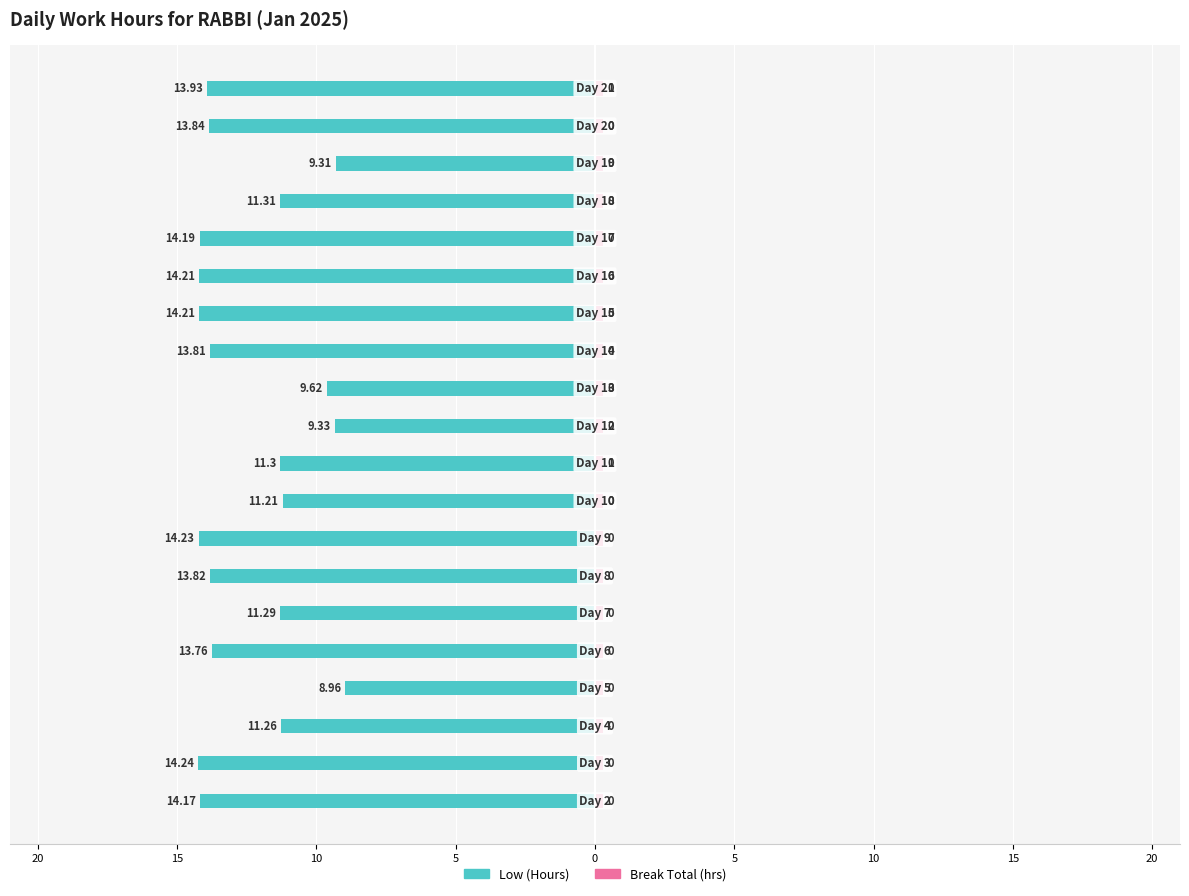

Reading right to left, extract all data points from this chart.

Low (Hours): -13.9	-13.8	-9.3	-11.3	-14.2	-14.2	-14.2	-13.8	-9.6	-9.3	-11.3	-11.2	-14.2	-13.8	-11.3	-13.8	-9.0	-11.3	-14.2	-14.2
Break Total (hrs): 0.4	0.4	0.4	0.4	0.4	0.4	0.4	0.4	0.4	0.4	0.4	0.4	0.4	0.4	0.4	0.4	0.4	0.4	0.4	0.4